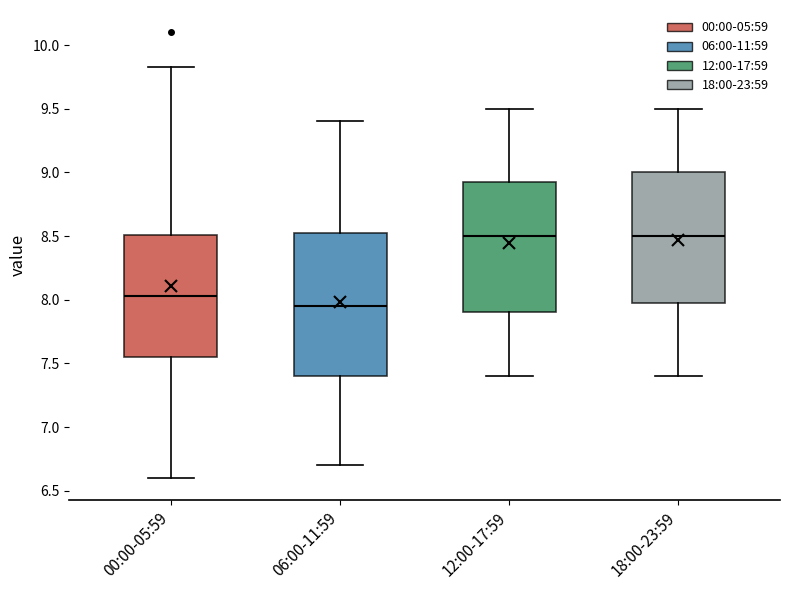

Where is the lower edge of the box for 00:00-05:59 on the y-axis? The values are not printed on the chart, so give them approximately, as read against the axis.

7.55